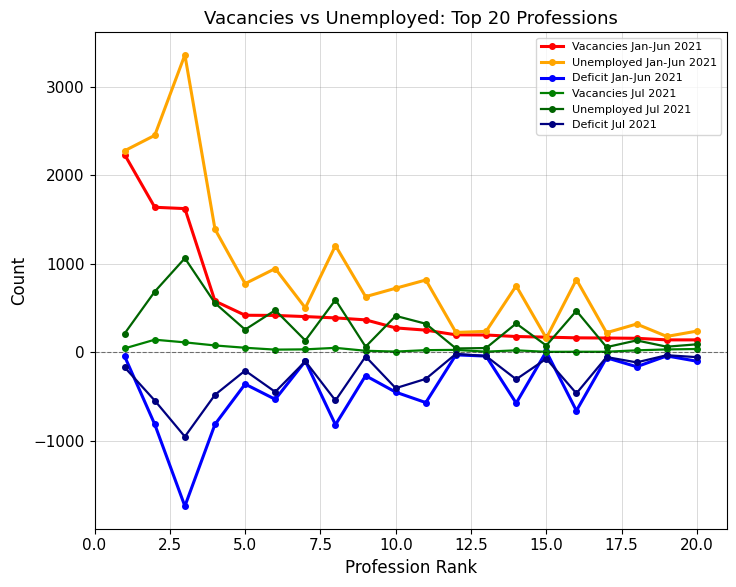

How many values in the Deficit Jul 2021 series exceed -168?

9